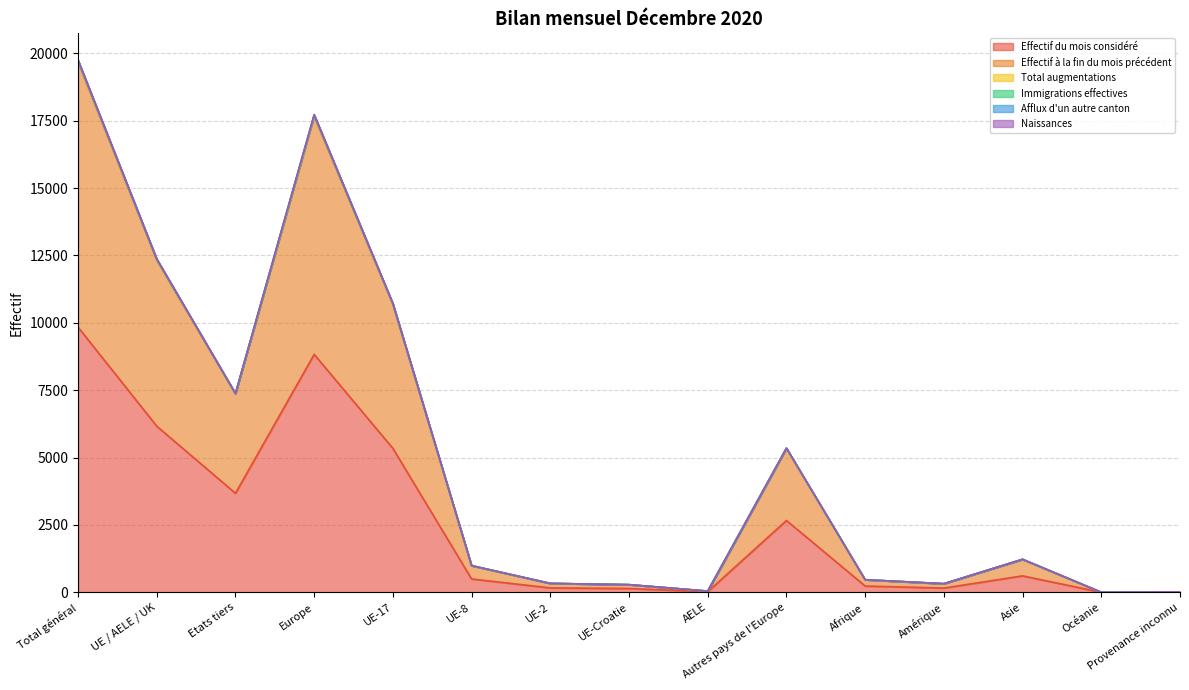

Which category has the highest value in the Effectif du mois considéré series?

Total général